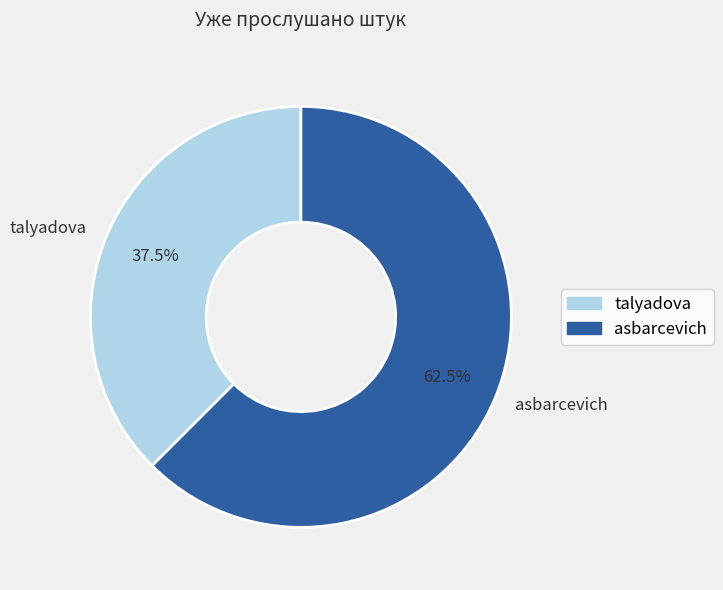

Which slice is the largest?

asbarcevich